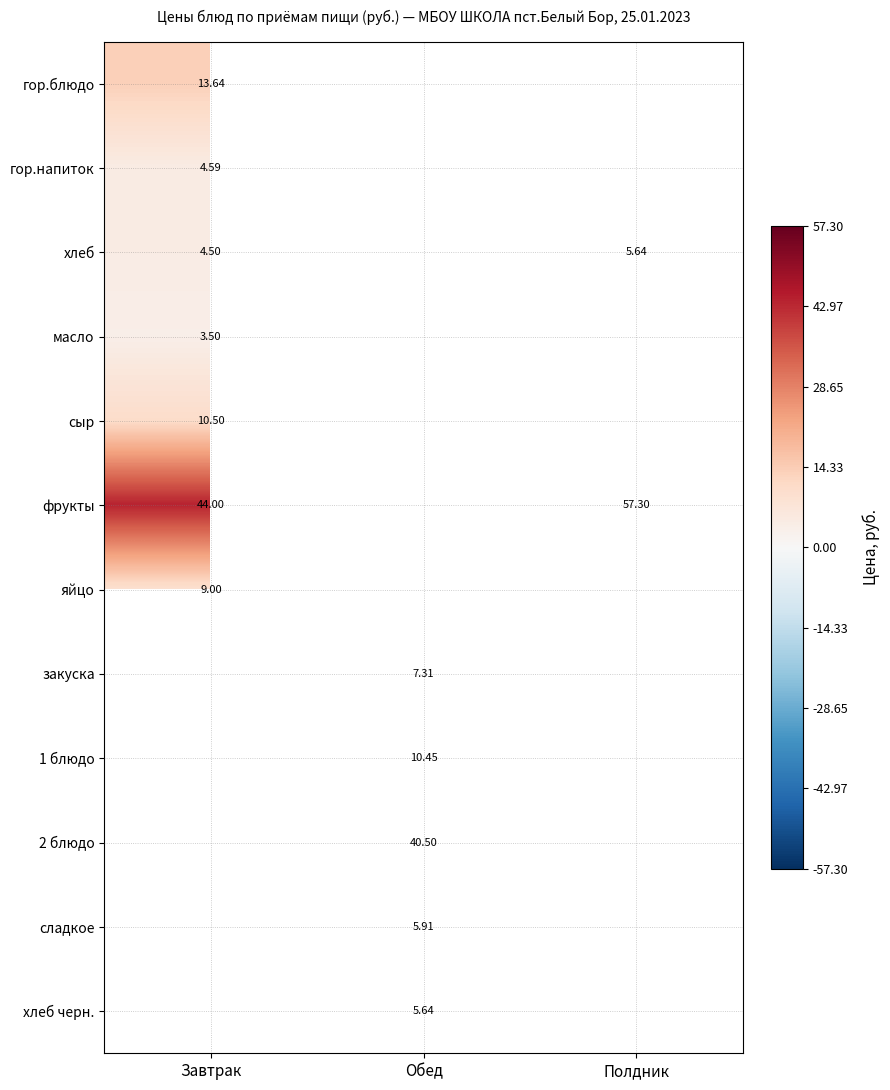

What is the smallest value displayed?

3.5